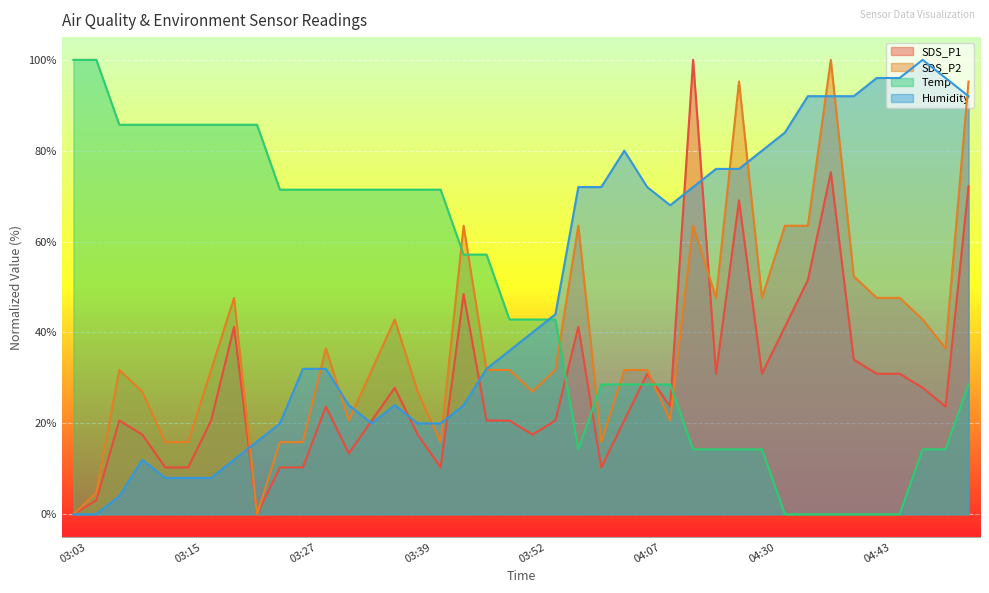

What is the value of the SDS_P1 point at the 38th from the left?

27.8